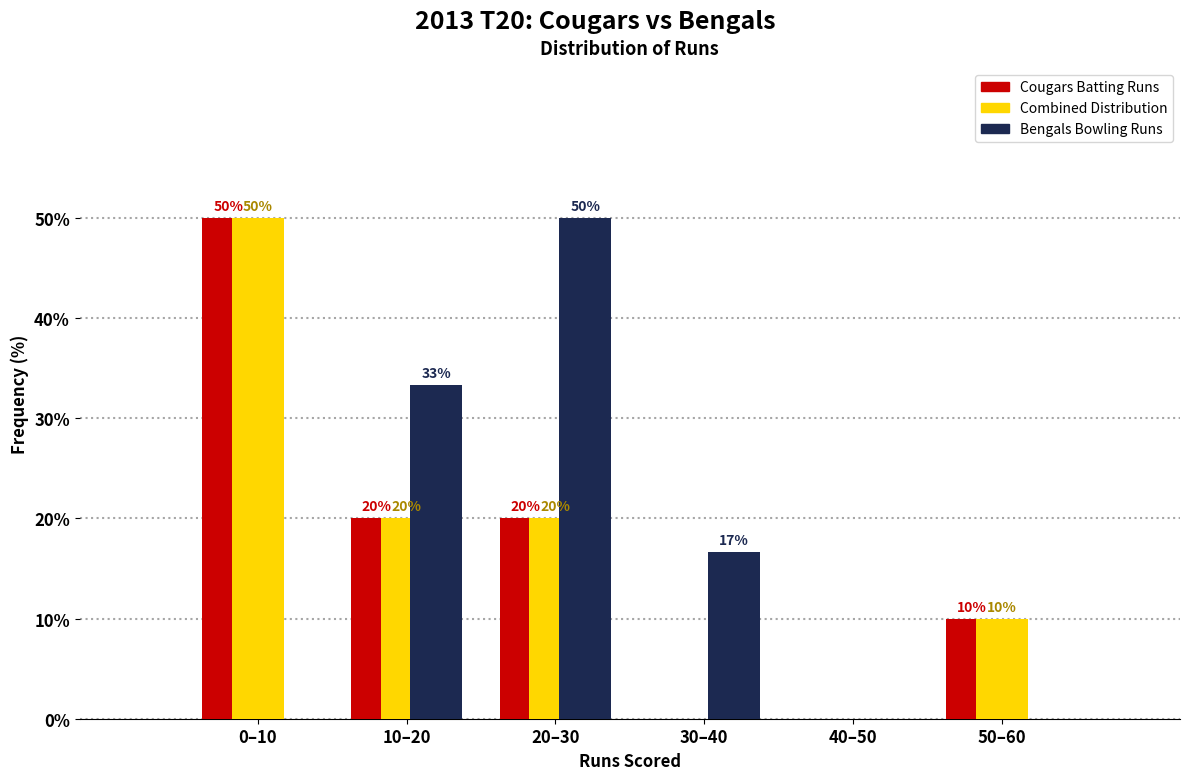

What is the total value across all series at 20–30?

90.0